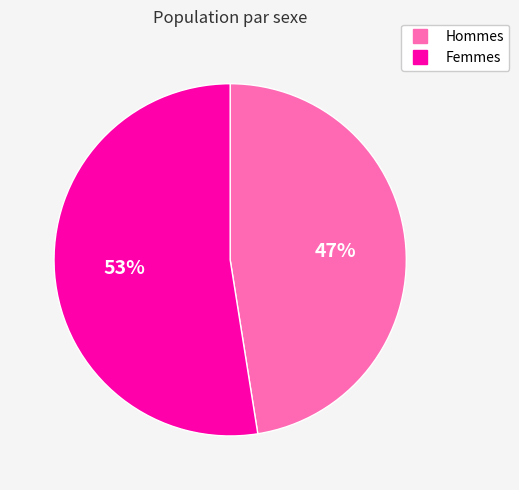

To the nearest percent, what is the average slice percentage?

50%